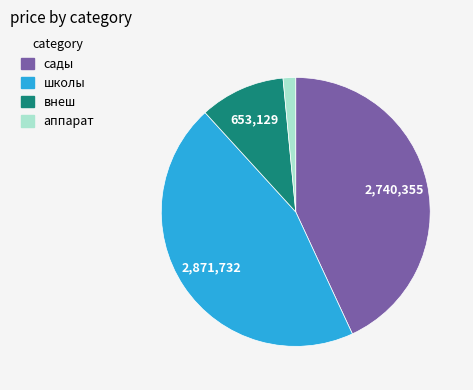

How many slices are in this pie chart?

4